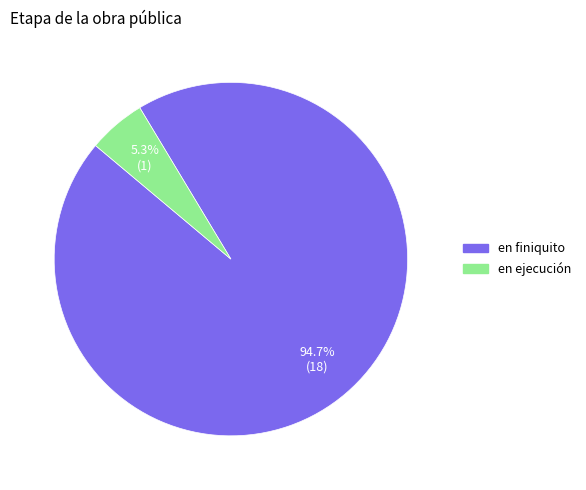

Approximately how many times larger is the value at en ejecución compared to en finiquito?

0.1